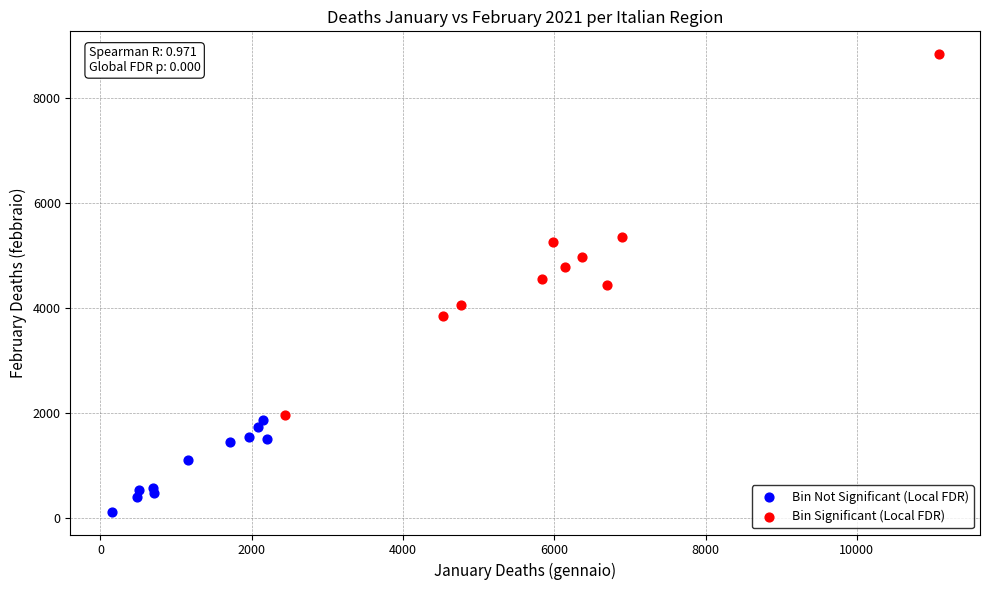

Which series reaches the minimum Y coordinate?

Bin Not Significant (Local FDR)